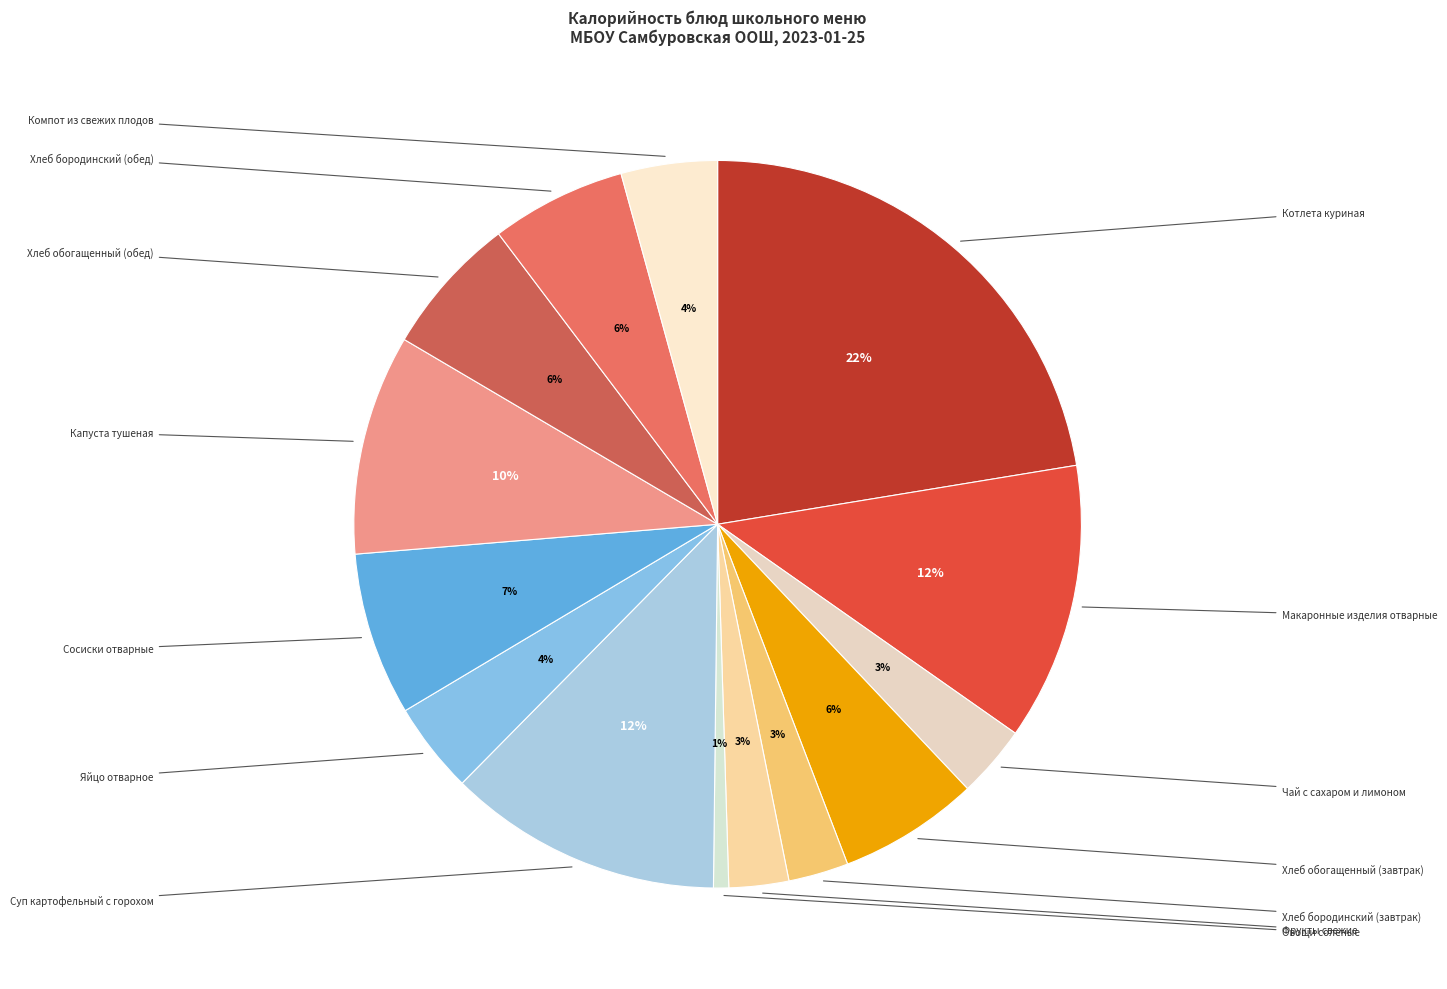

How many slices are in this pie chart?

14